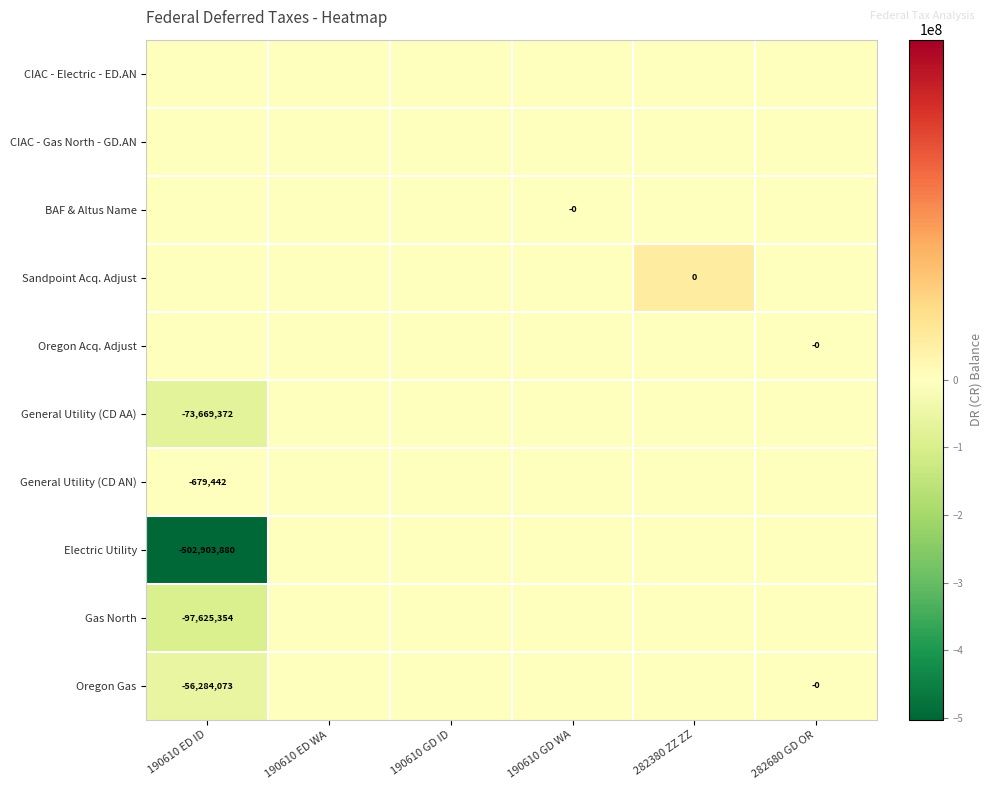

Is it true that Electric Utility equals -782501568 at 190610 ED ID?

False